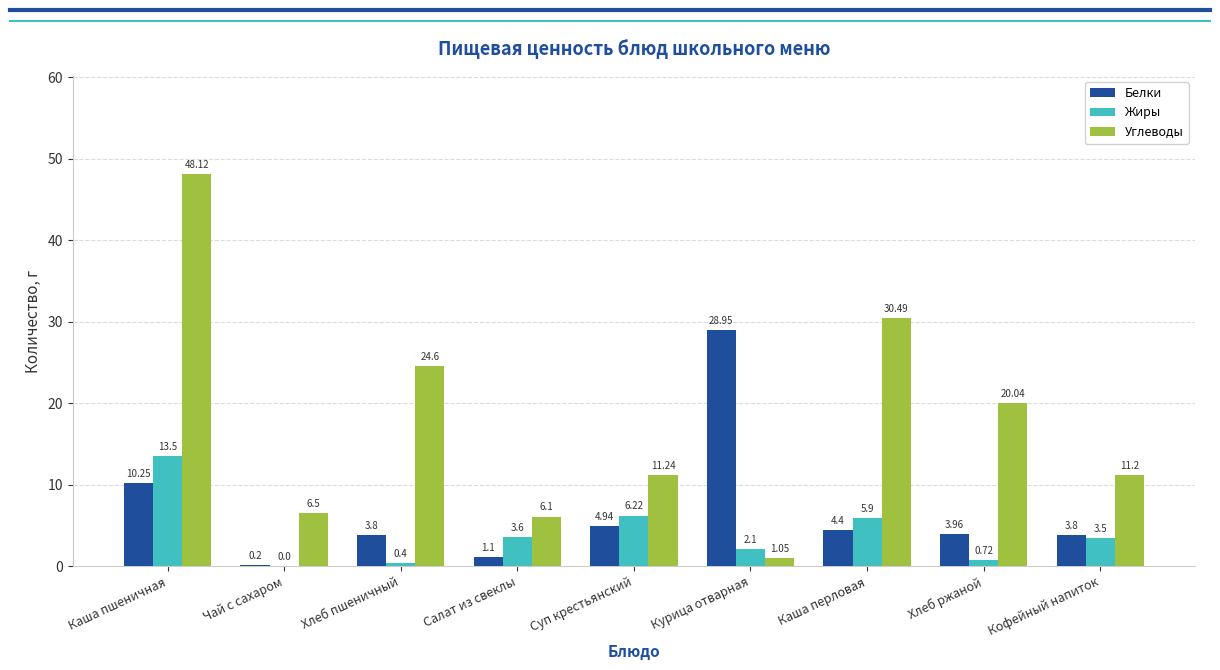

At which label is Жиры closest to 6?

Каша перловая